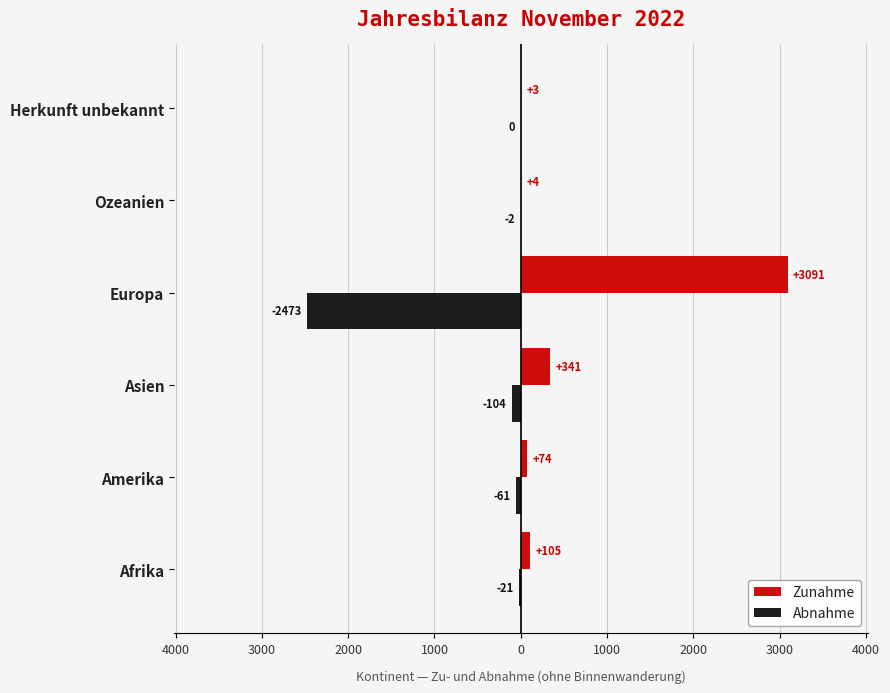

What are all the series names shown in the legend?

Zunahme, Abnahme